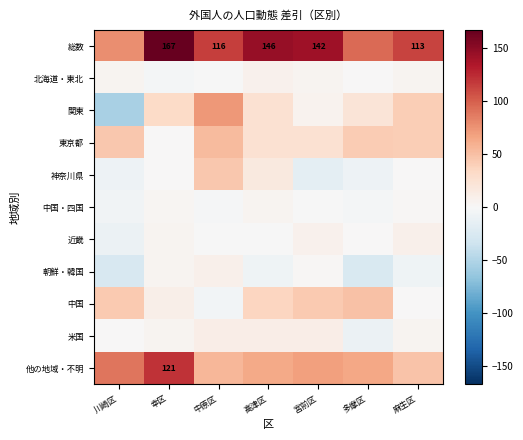

What is the average value of the 関東 series?

21